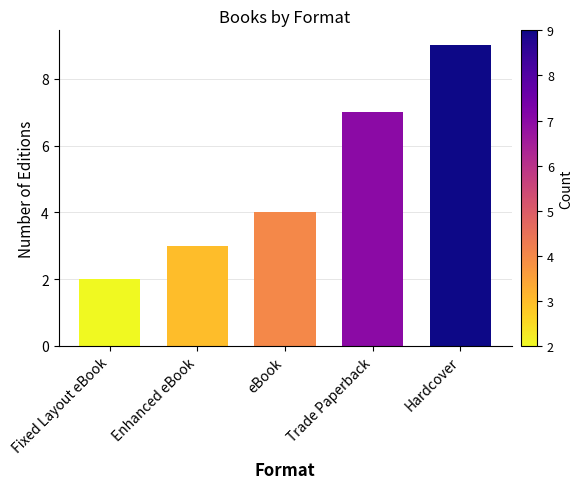

Does the chart contain any negative values?

No